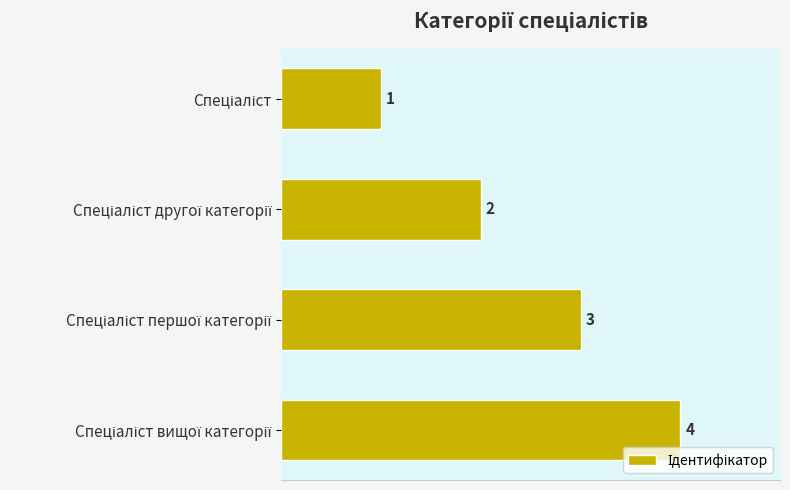

How many values are between 2 and 4?

3